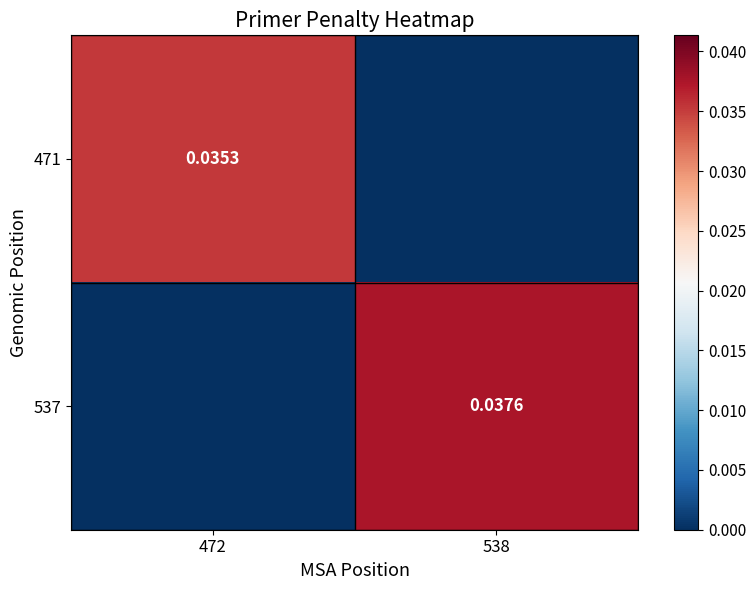

At which category is the sum across all series the highest?

538